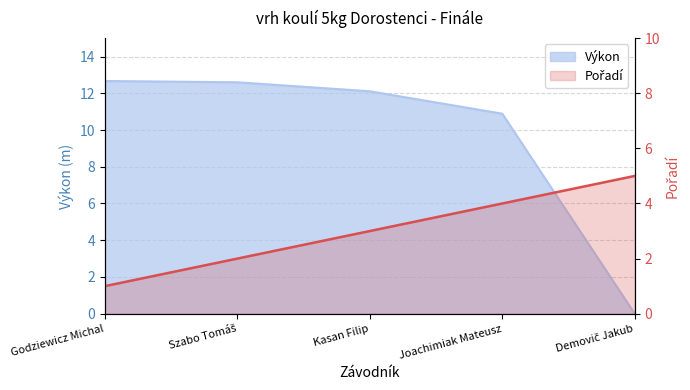

True or false: there are more than 0 points higher than both neighbors.

False